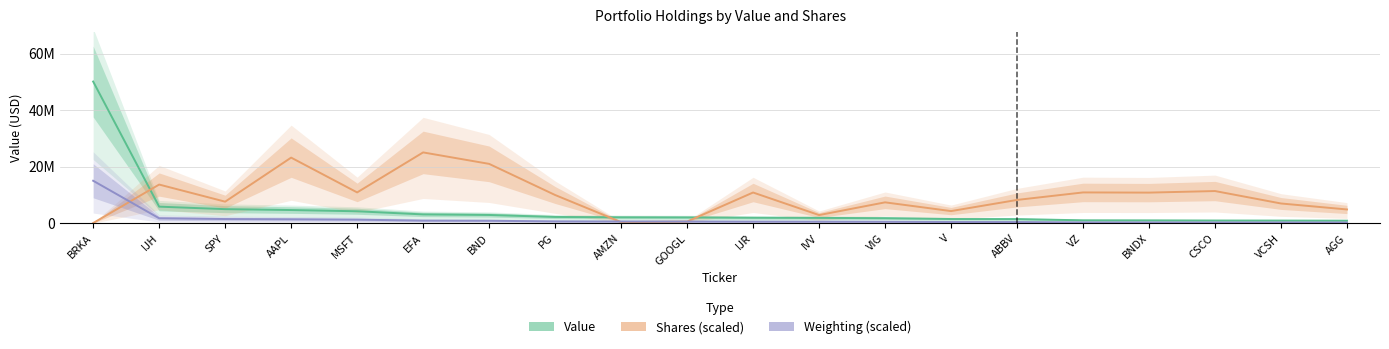

What is the average value of the Weighting (scaled) series?

1439404.8